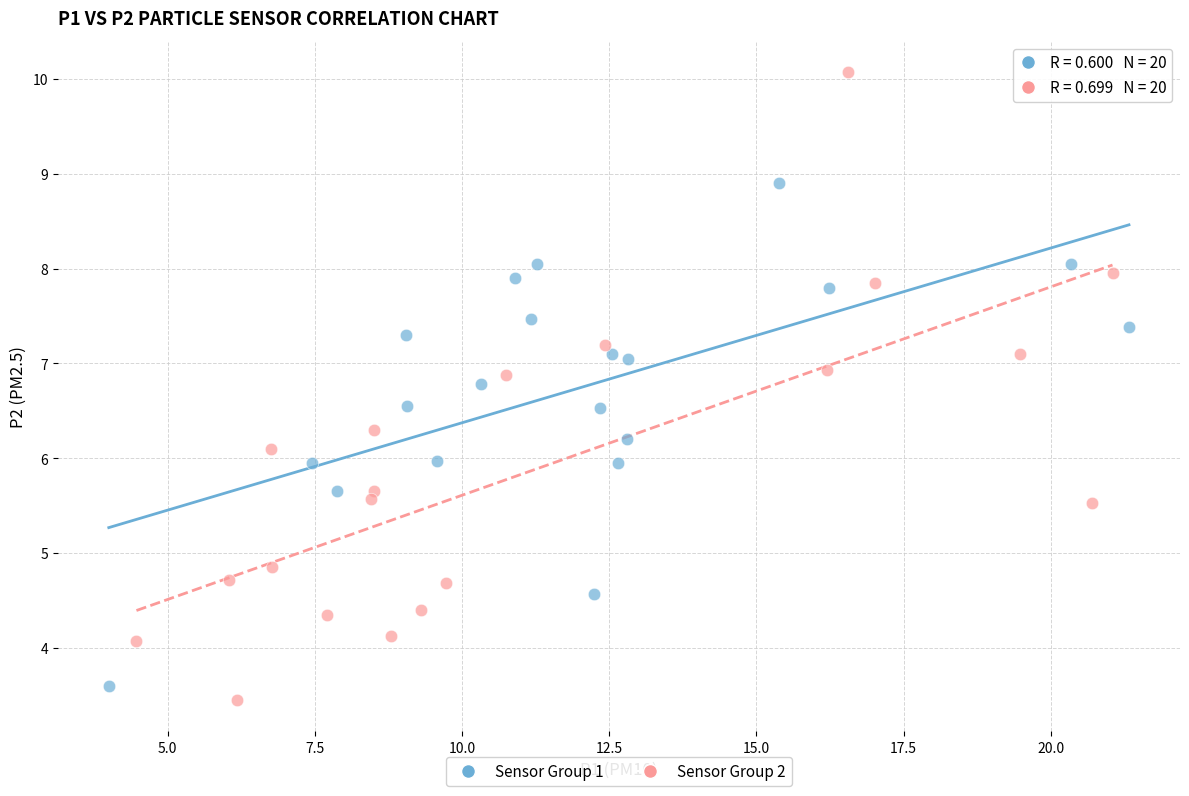

Which series contains the highest Y value?

Sensor Group 2